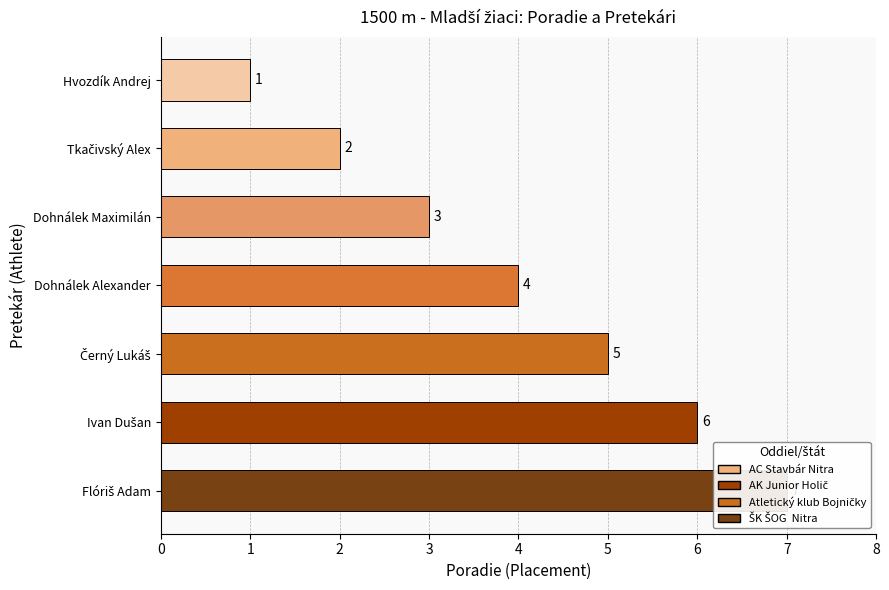

What is the smallest value displayed?

1